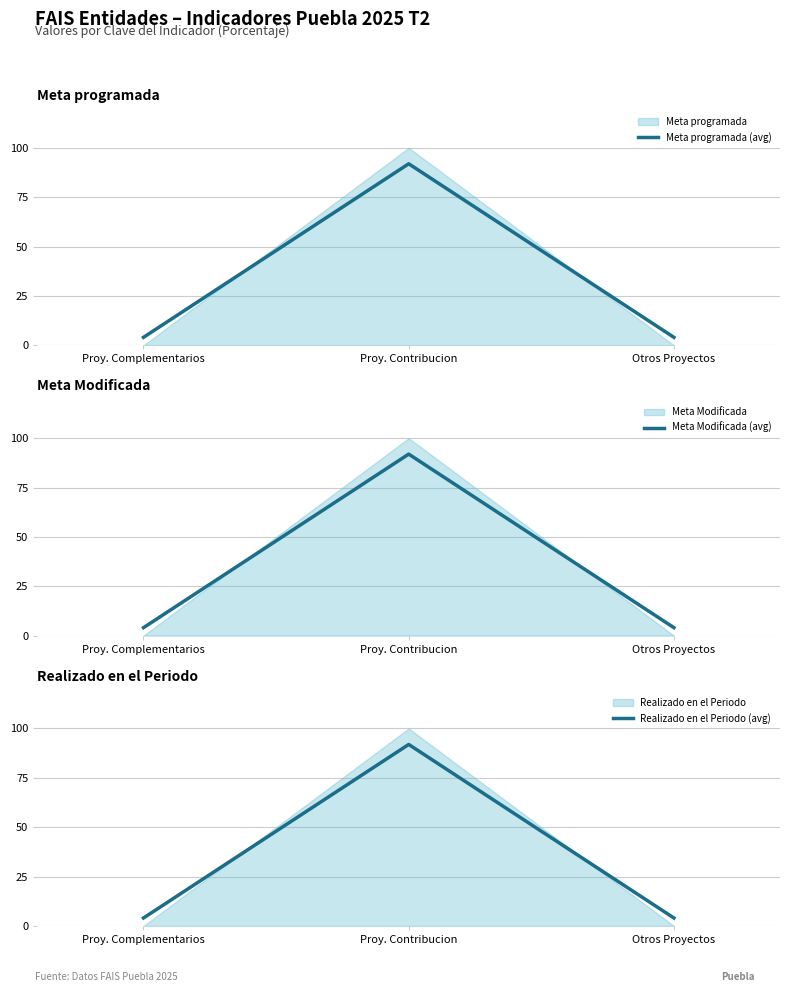

What is the label of the 3rd point from the right?

Proy. Complementarios